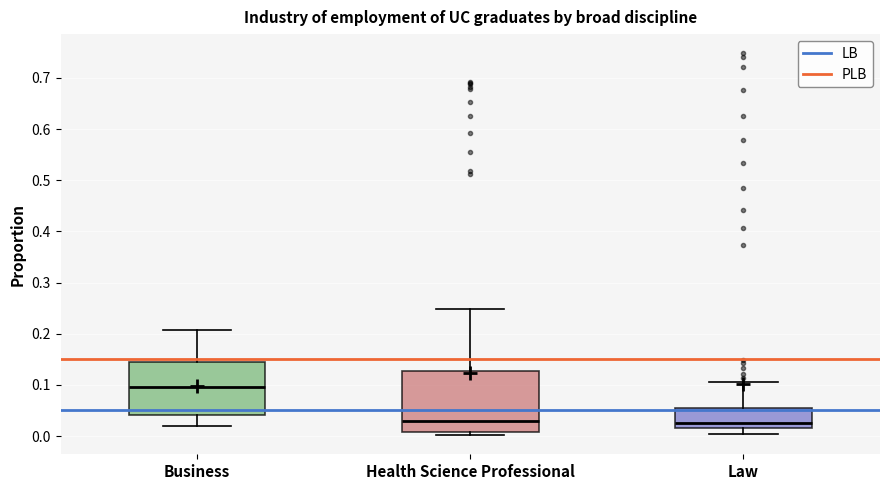

Which box's median line is the highest?

Business